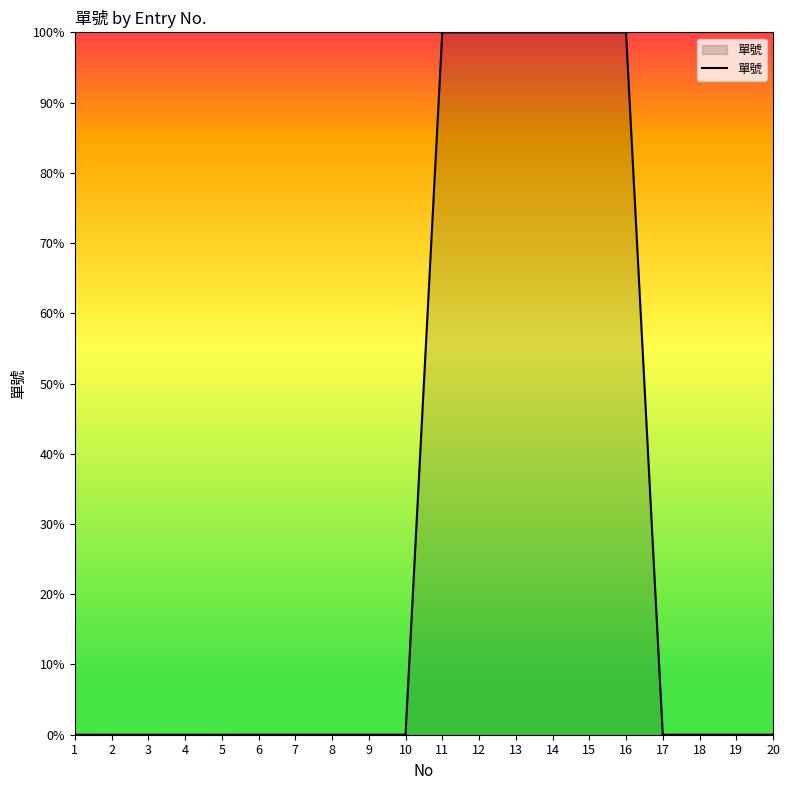

Does the chart display data point markers on the line(s)?

No